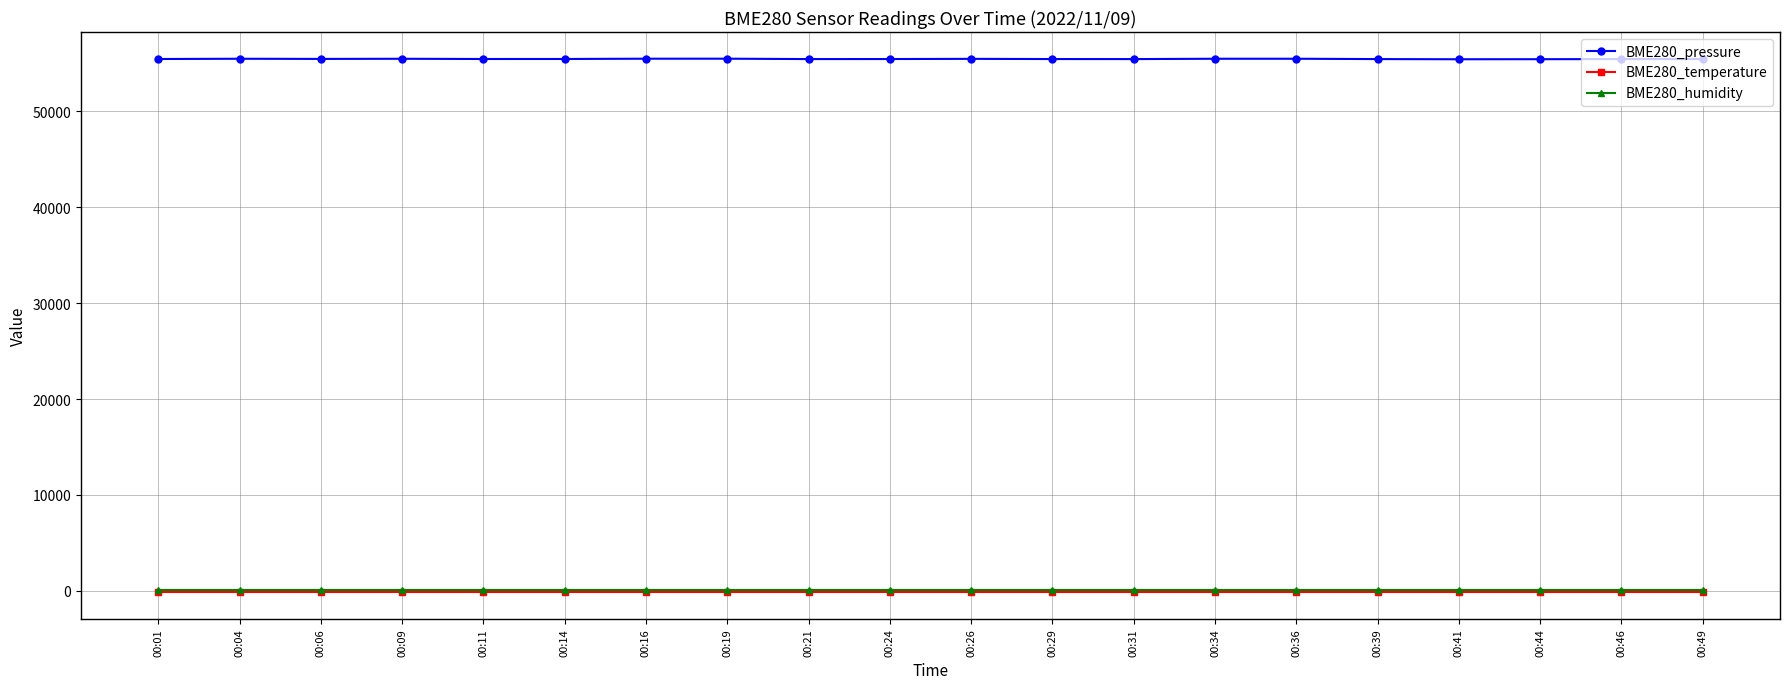

What is the difference between the highest and lowest values at 00:16?

55653.0